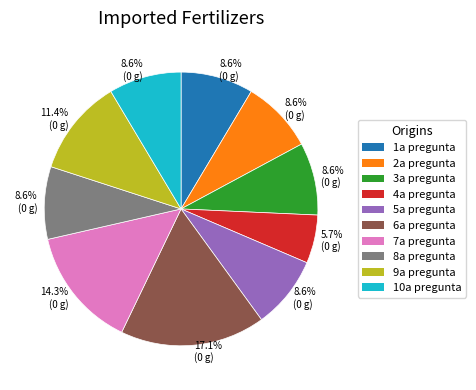

Is there a majority slice in this chart?

No